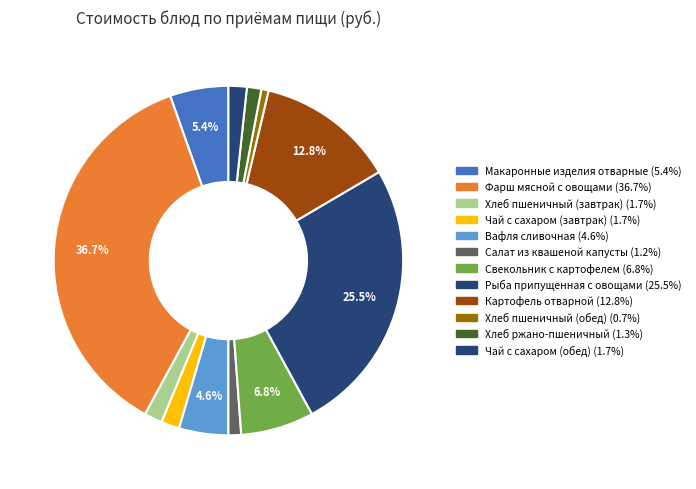

How many segments does this pie chart have?

12